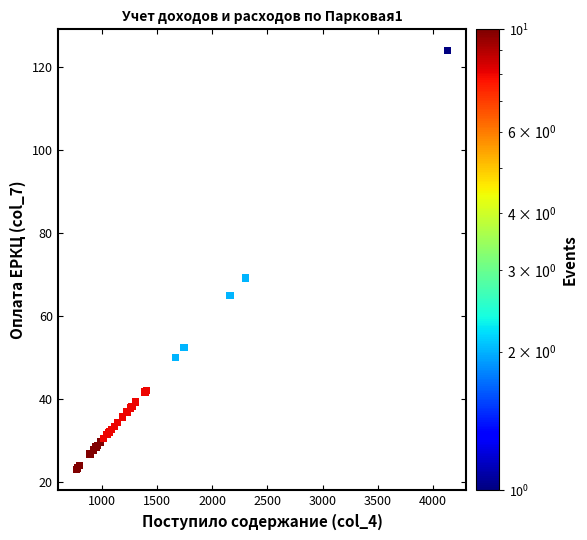

What Y value in the scatter plot is closest to 73?

69.1